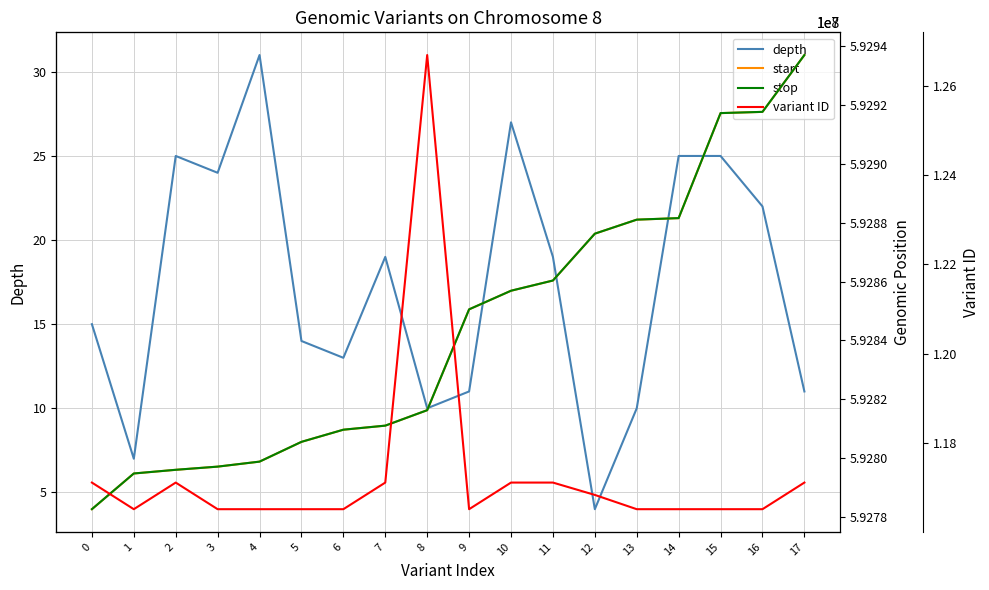

At which label is variant ID closest to 121601995?

17